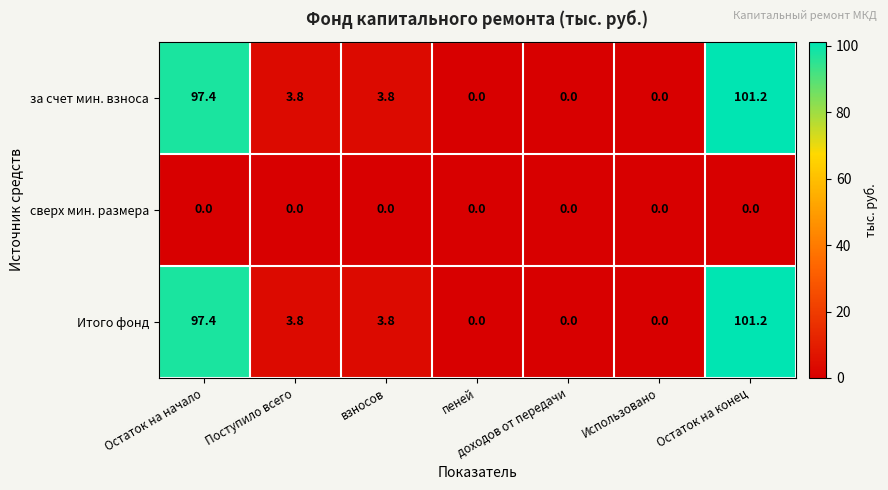

At which label does за счет мин. взноса first exceed 3?

Остаток на начало